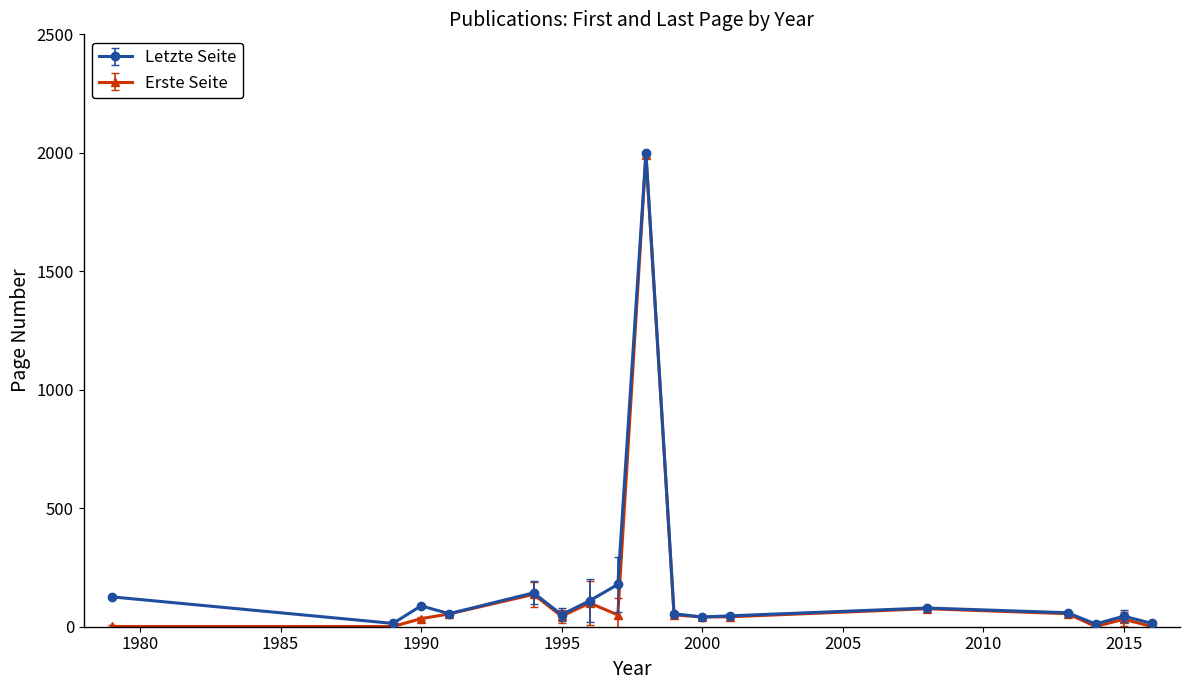

What is the maximum value shown in the chart?

2000.0